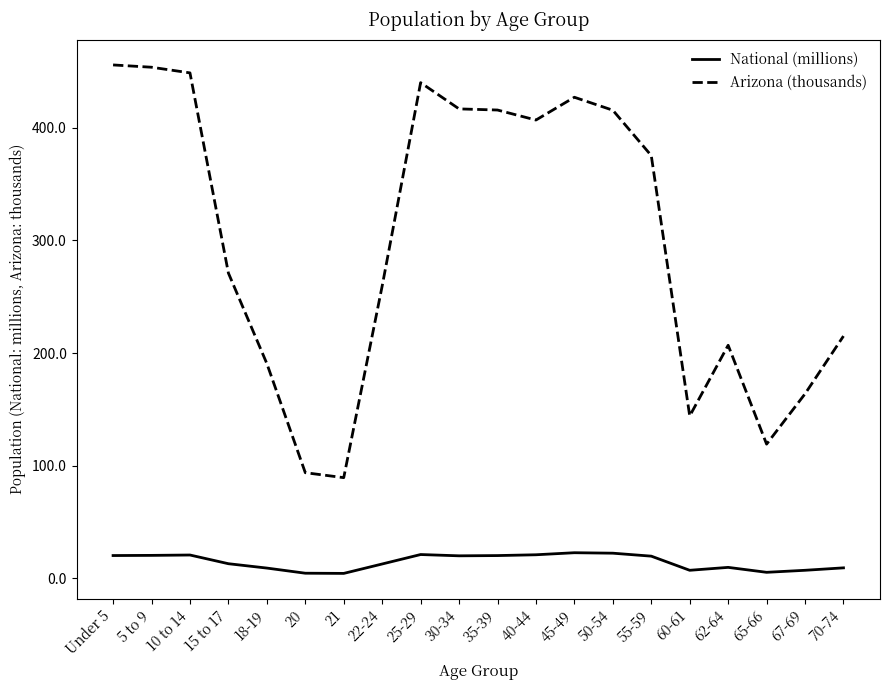

What position from the left is 15 to 17?

4